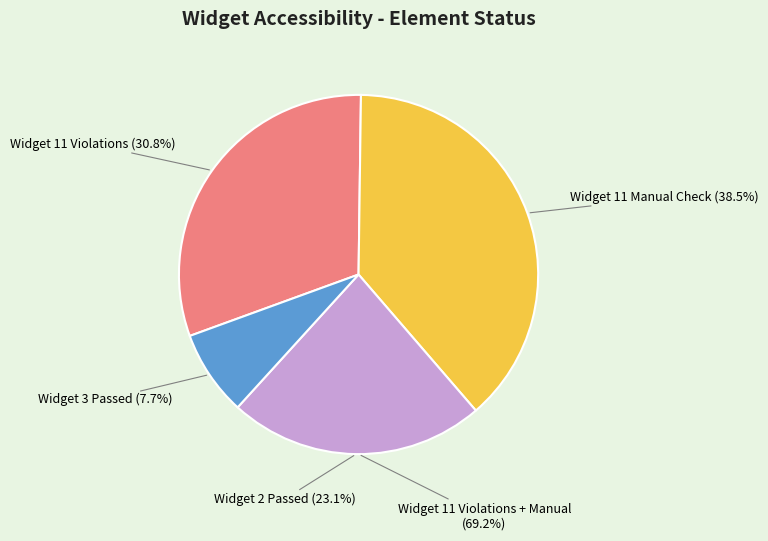

True or false: Widget 14 accounts for 0% of the total.

True